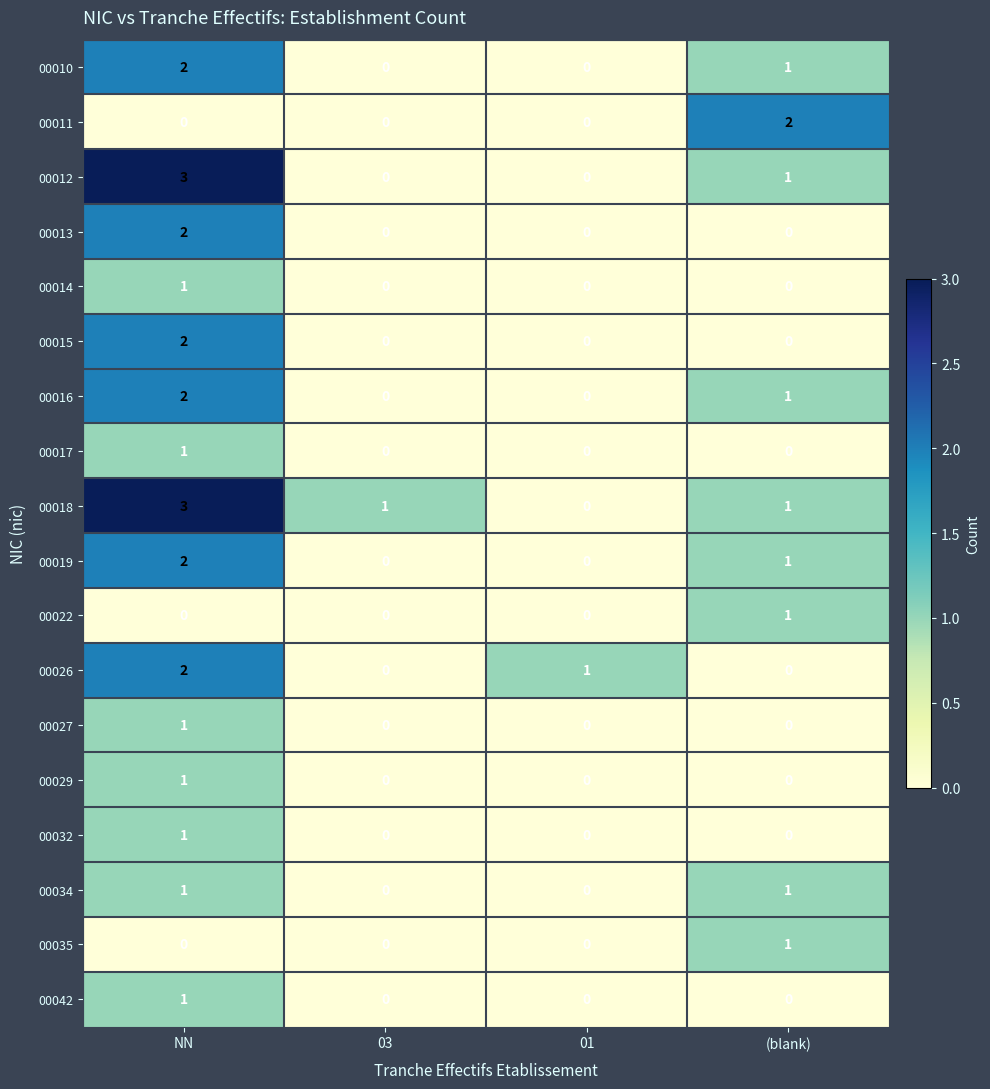

What is the maximum value shown in the chart?

3